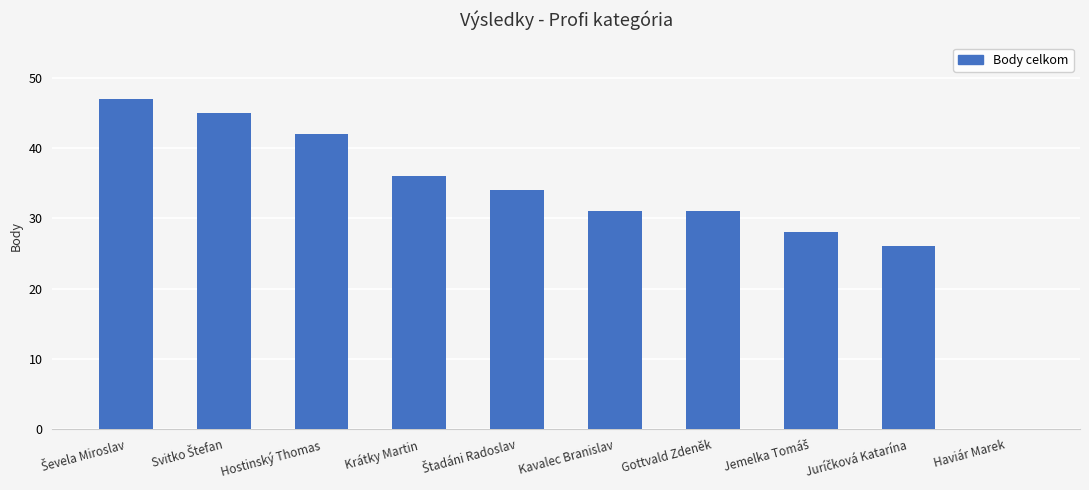

The value at Gottvald Zdeněk is 31. True or false?

True